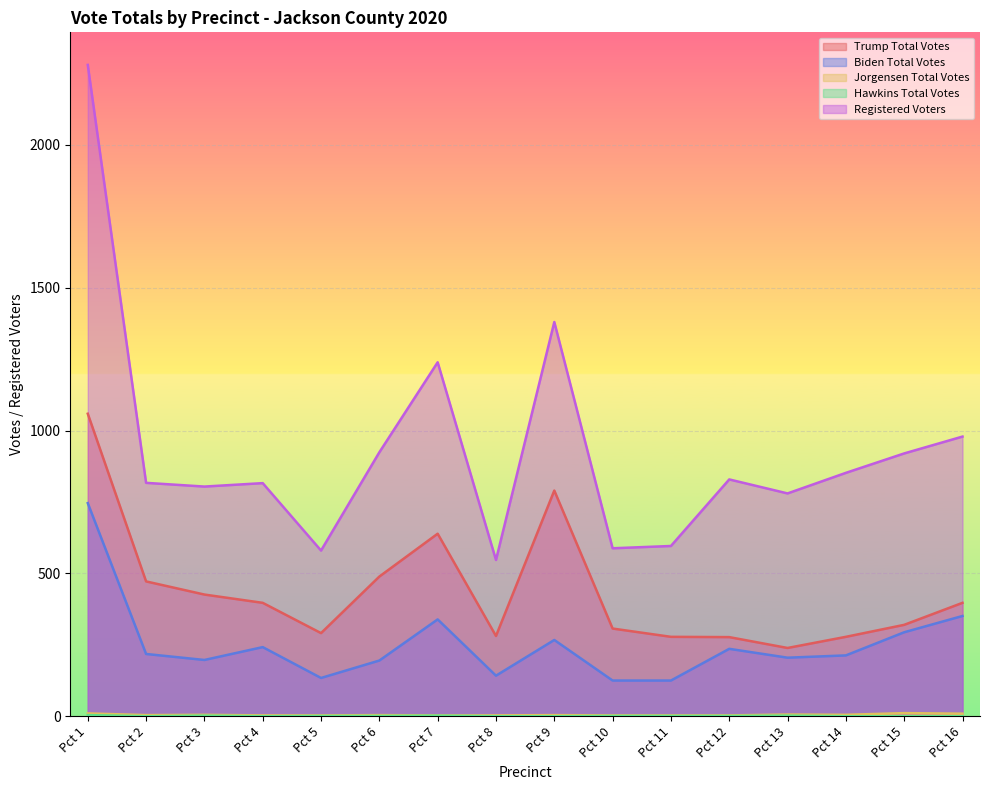

Which series has the largest range (max minus min)?

Registered Voters